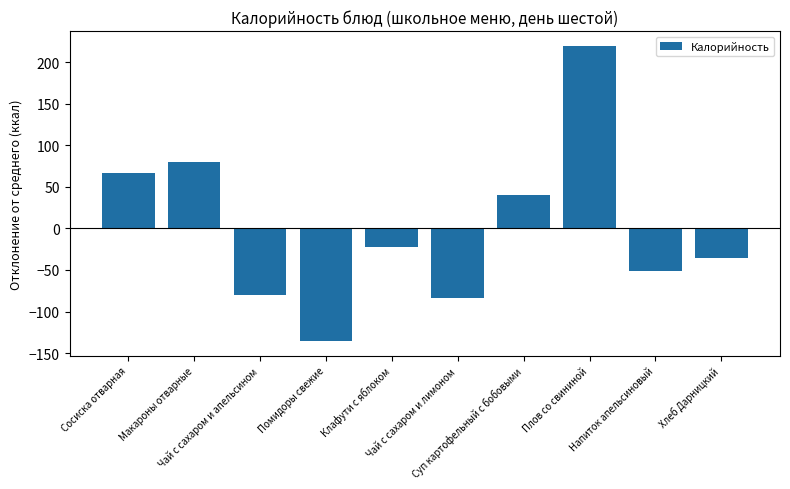

List the labels in order of value, largest first.

Плов со свининой, Макароны отварные, Сосиска отварная, Суп картофельный с бобовыми, Клафути с яблоком, Хлеб Дарницкий, Напиток апельсиновый, Чай с сахаром и апельсином, Чай с сахаром и лимоном, Помидоры свежие